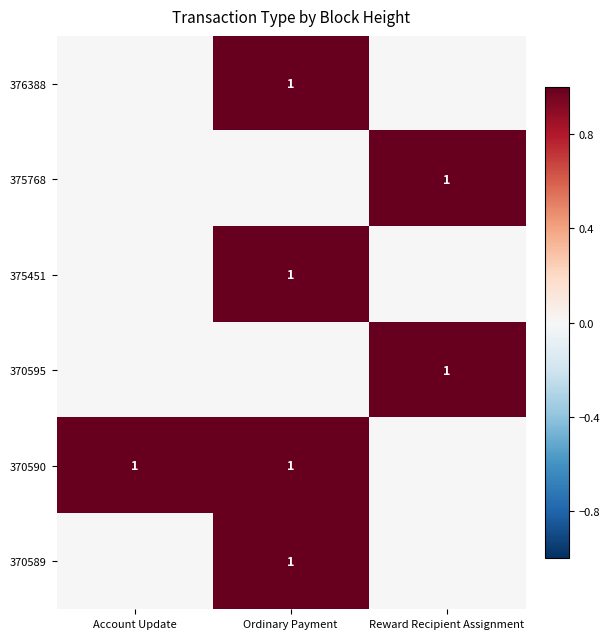

The value of 370590 at Ordinary Payment is 1. True or false?

True